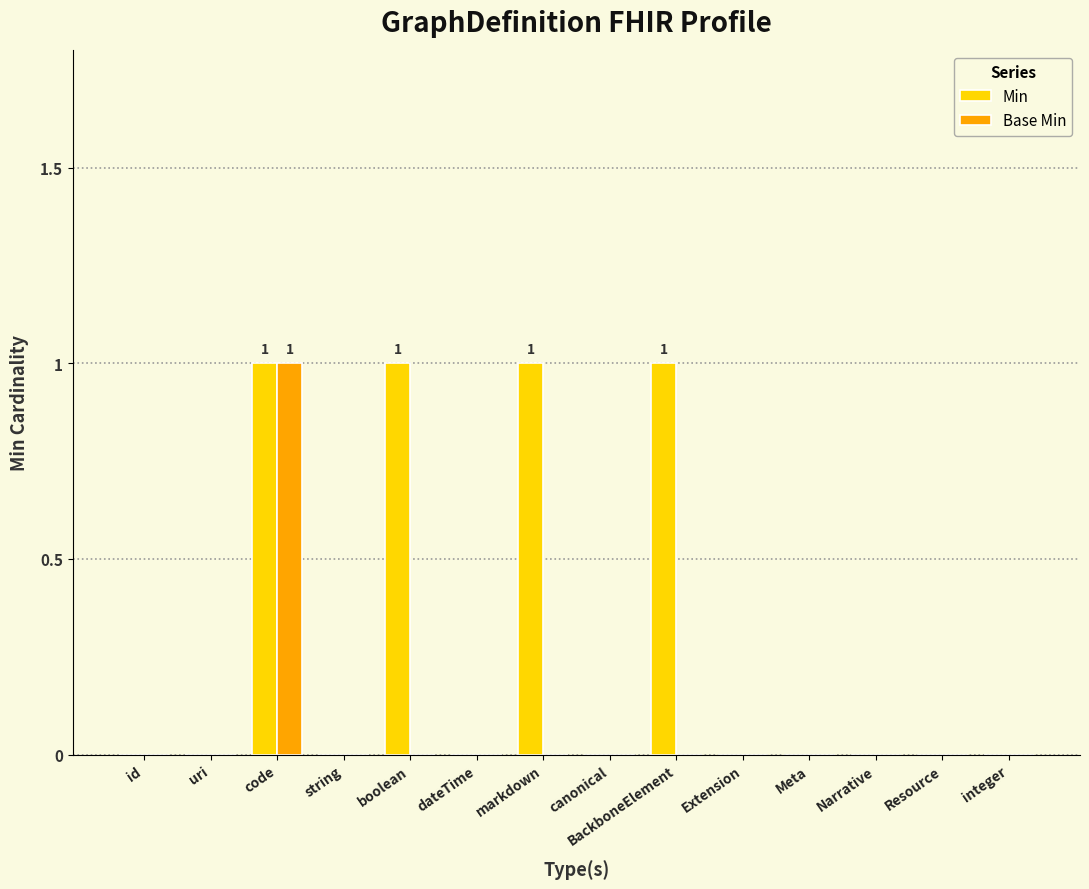

Is it true that Min equals 2 at boolean?

False